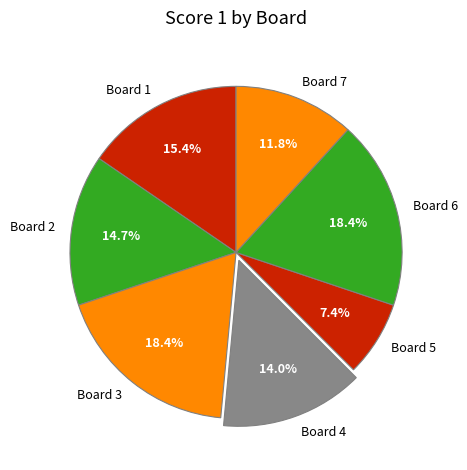

To the nearest percent, what portion does Board 6 represent?

18%